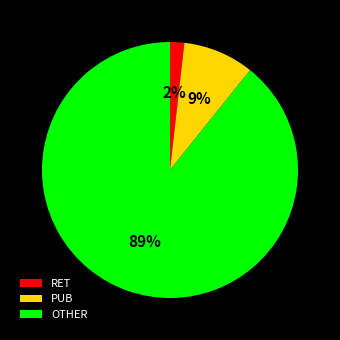

Which slice is the smallest?

RET